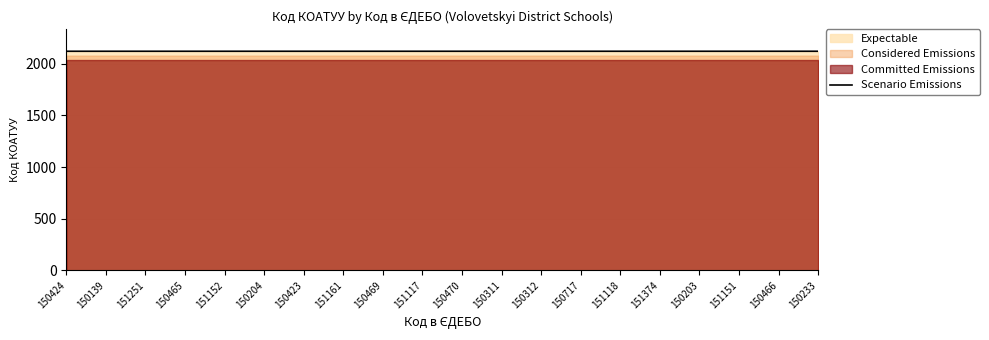

What is the value of the 2nd point from the left?

2121.6